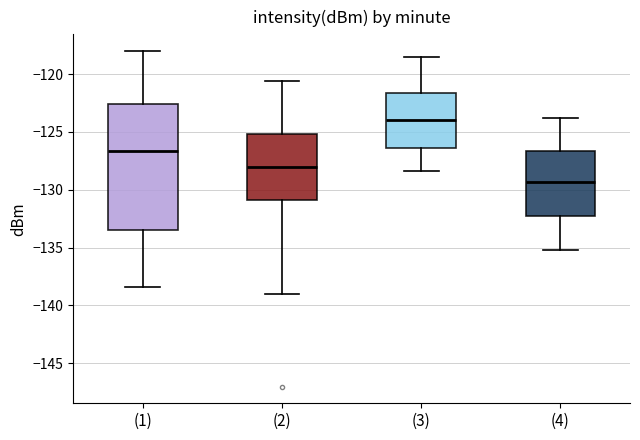

Where is the upper edge of the box for (2) on the y-axis? The values are not printed on the chart, so give them approximately, as read against the axis.

-125.0